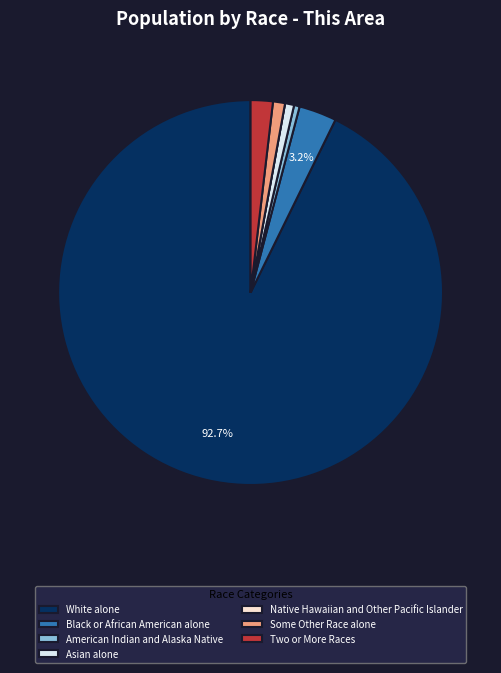

Do Asian alone and White alone together represent more than half of the pie?

Yes